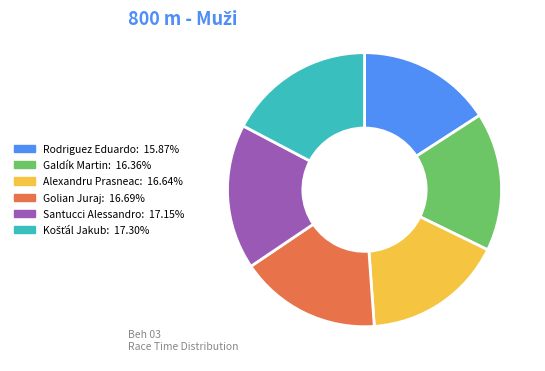

Is there any slice that represents more than half of the pie?

No